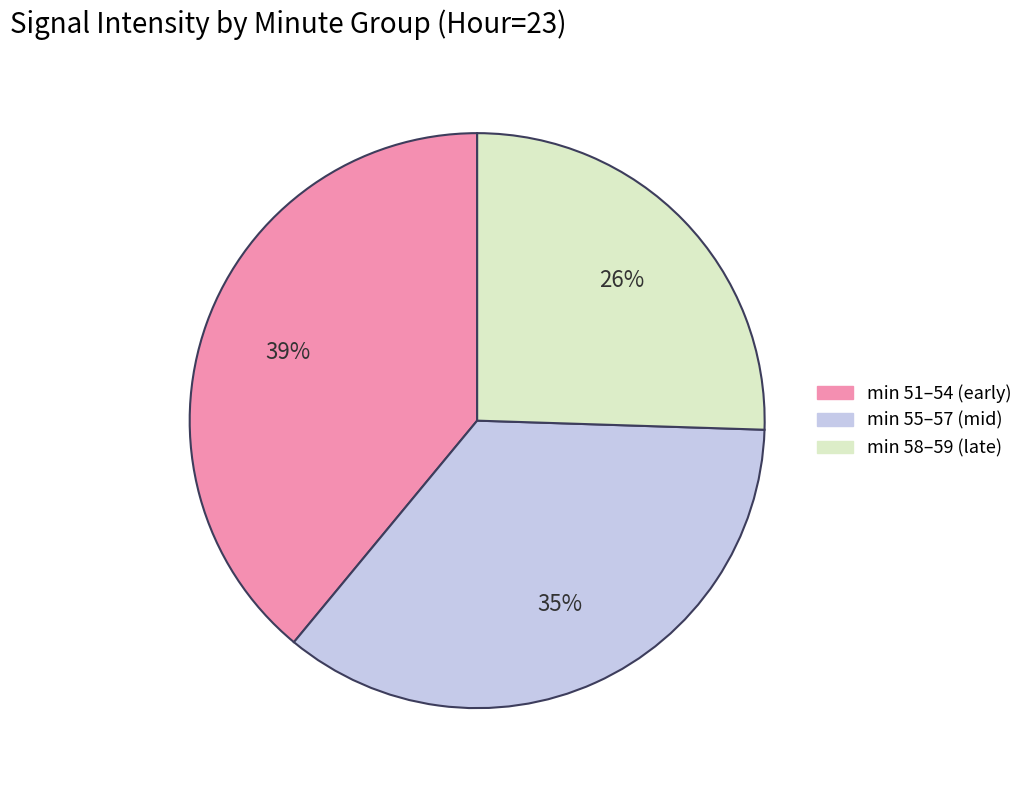

To the nearest percent, what is the difference between the largest and smallest slice percentages?

13%